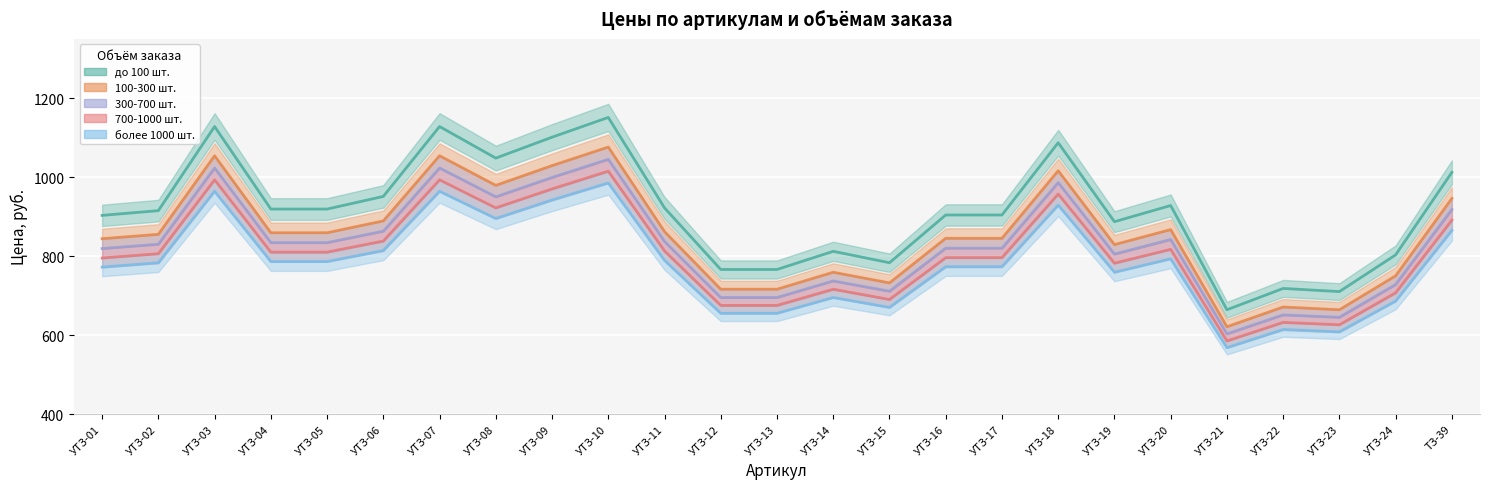

Between УТЗ-19 and УТЗ-09, which is larger?

УТЗ-09